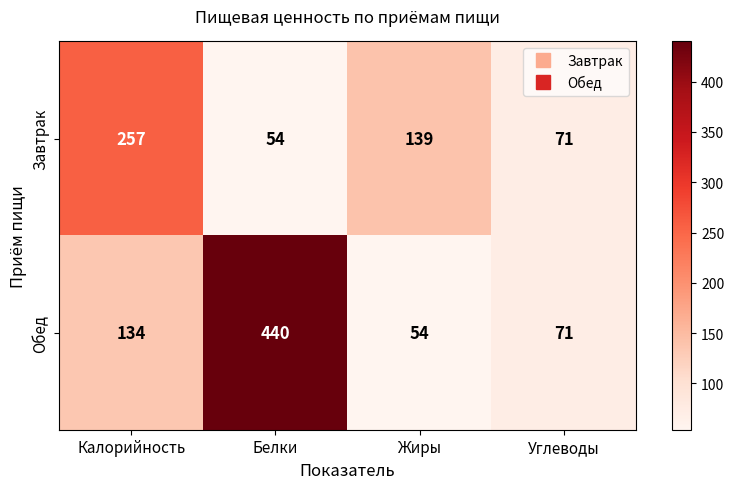

Reading left to right, what are all the values shown in this chart?

Завтрак: 257	54	139	71
Обед: 134	440	54	71